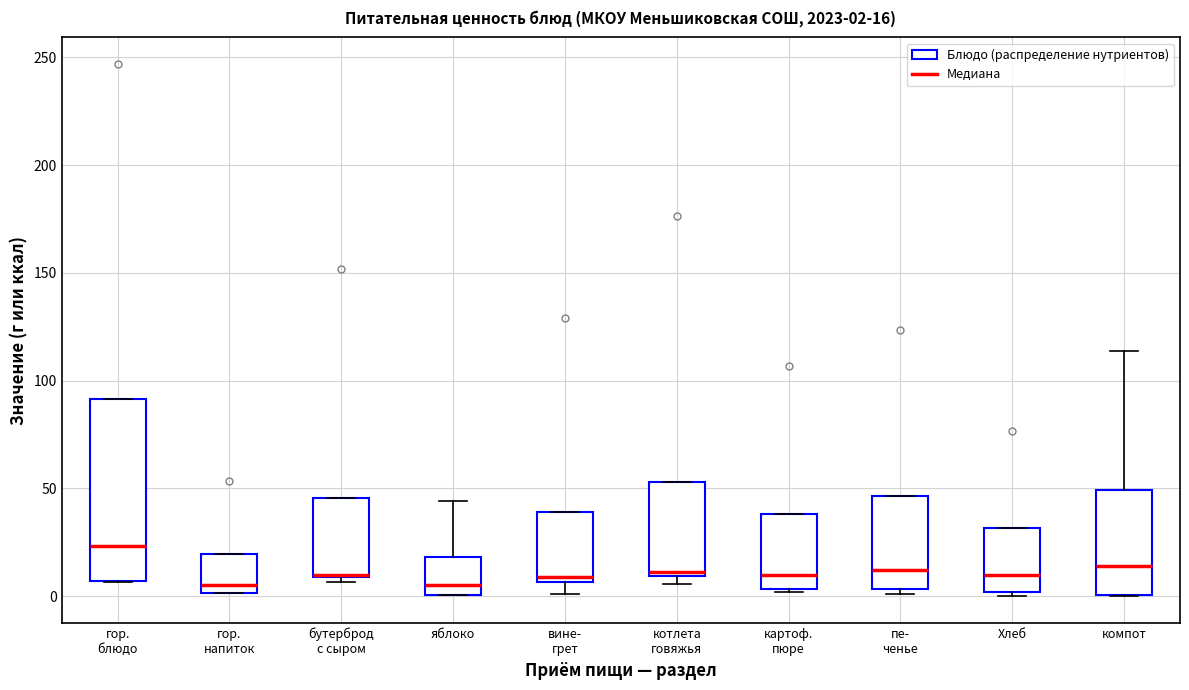

Comparing the boxes themselves (not the whiskers), which one is the tallest?

гор. блюдо